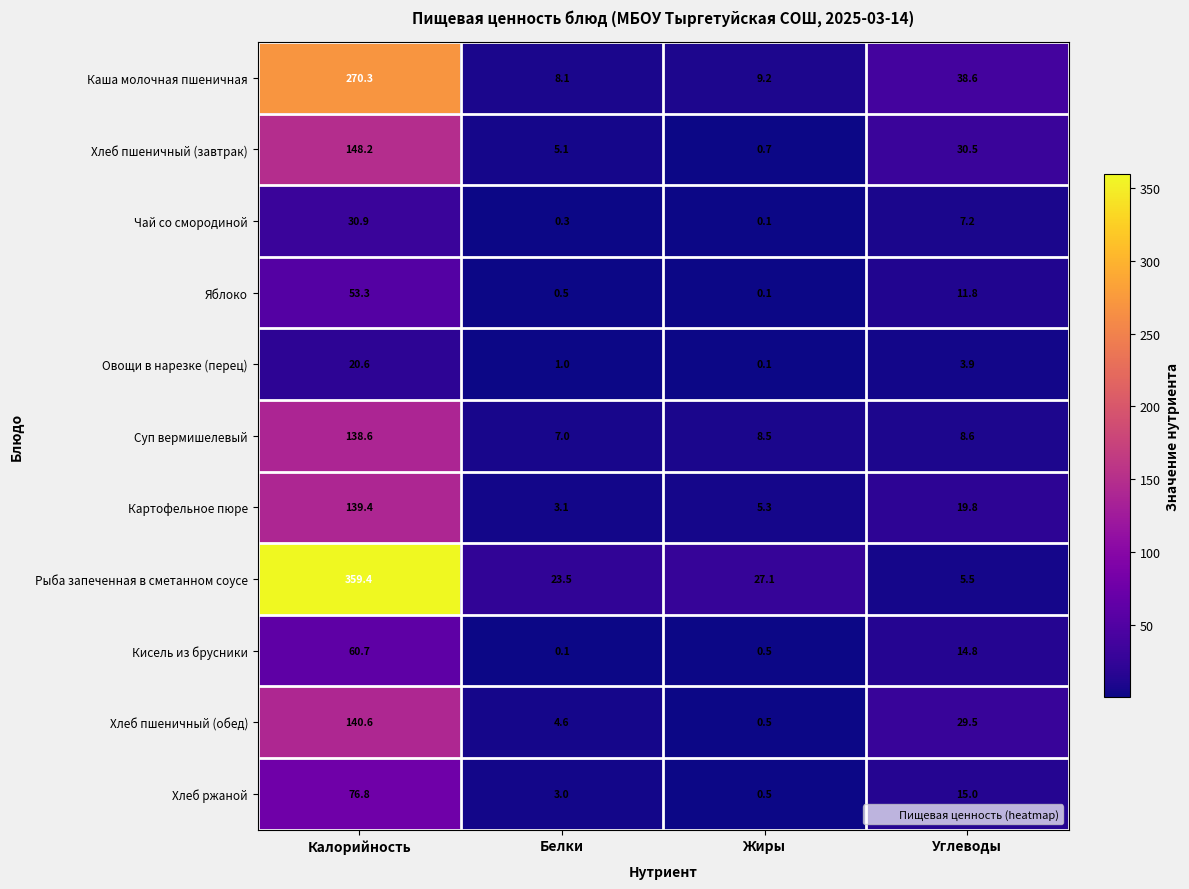

At Калорийность, list the series in order from largest to smallest.

Рыба запеченная в сметанном соусе, Каша молочная пшеничная, Хлеб пшеничный (завтрак), Хлеб пшеничный (обед), Картофельное пюре, Суп вермишелевый, Хлеб ржаной, Кисель из брусники, Яблоко, Чай со смородиной, Овощи в нарезке (перец)